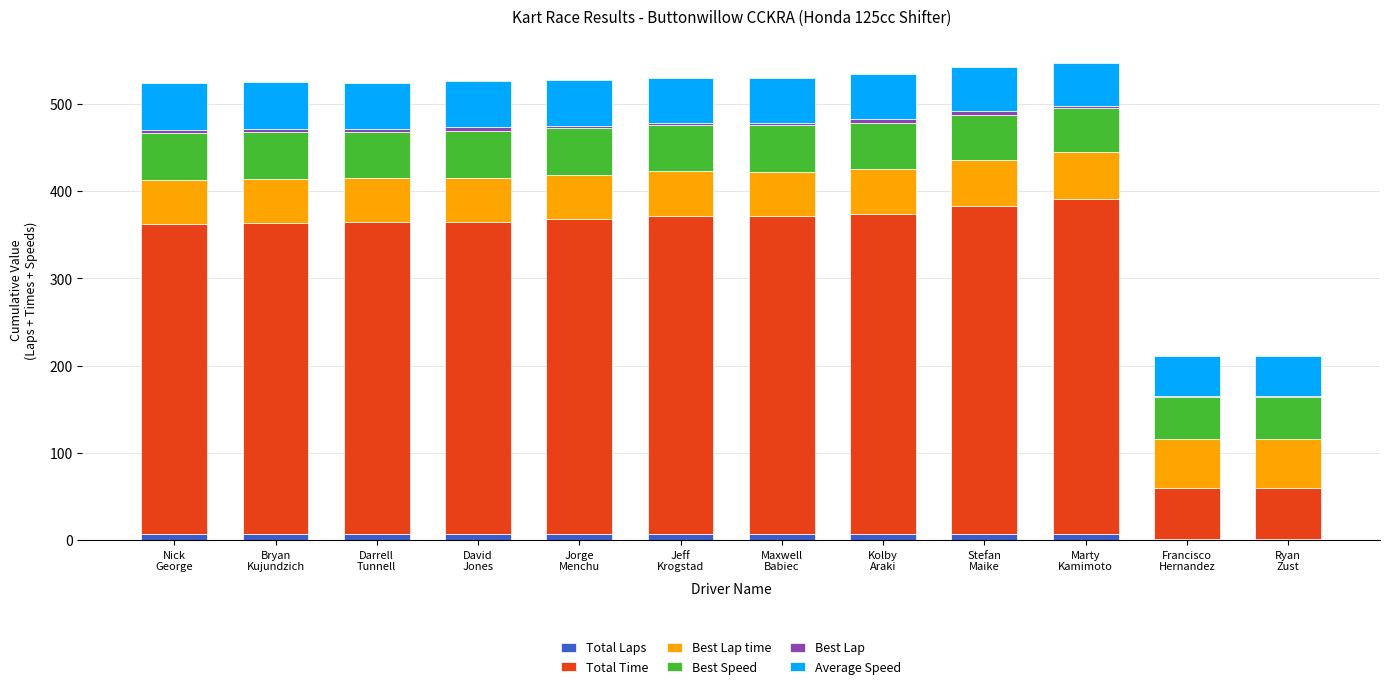

The value of Best Lap at Nick
George is 4.0. True or false?

True